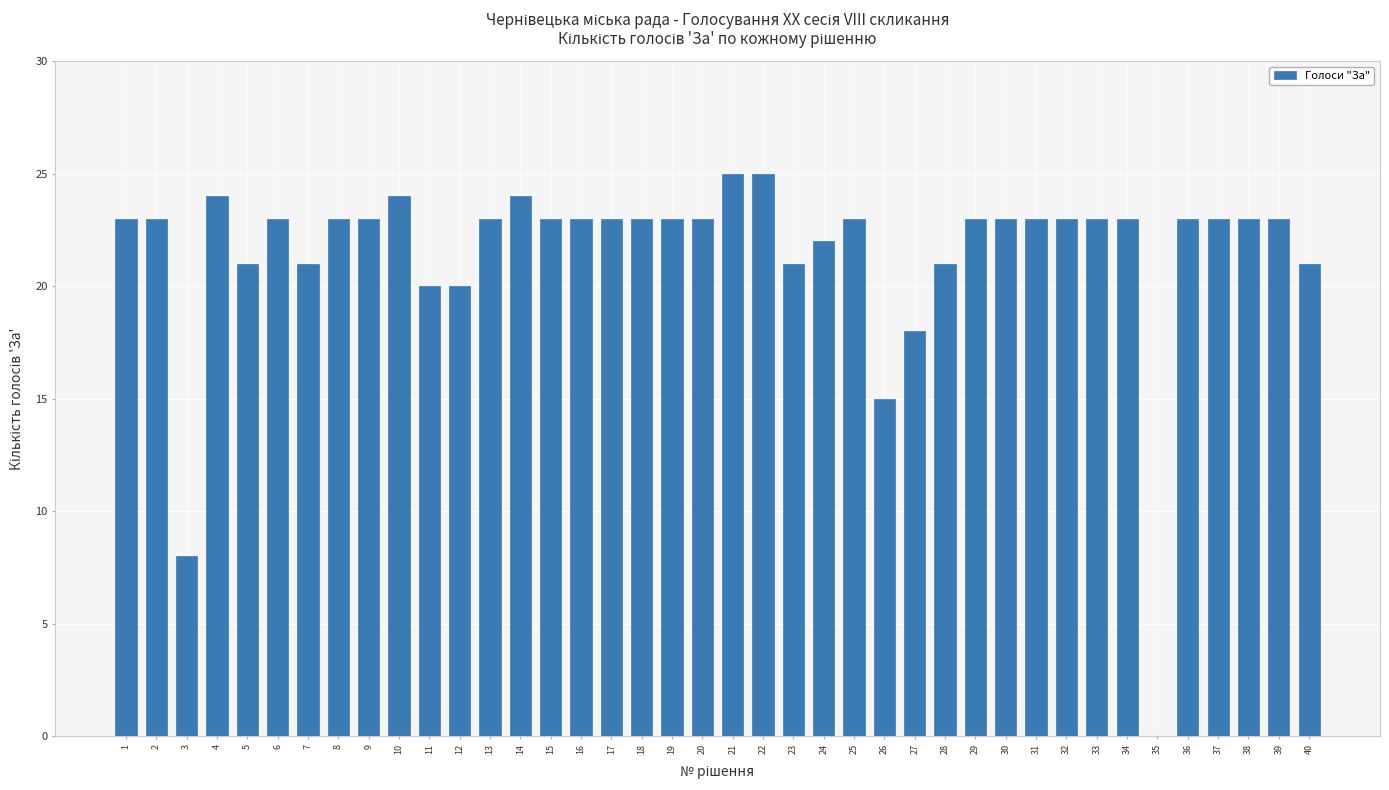

The chart shows a value of 23 at 16. True or false?

True